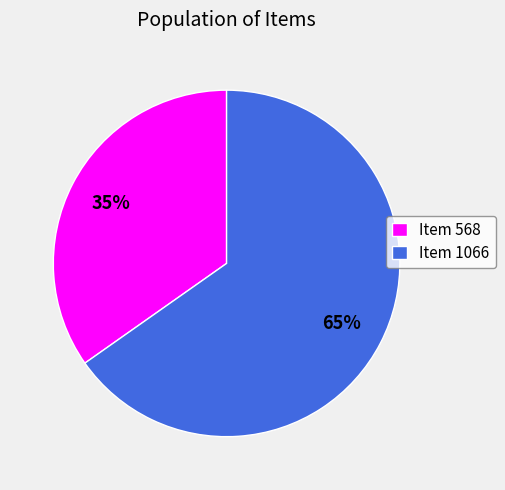

Is there any slice that represents more than half of the pie?

Yes